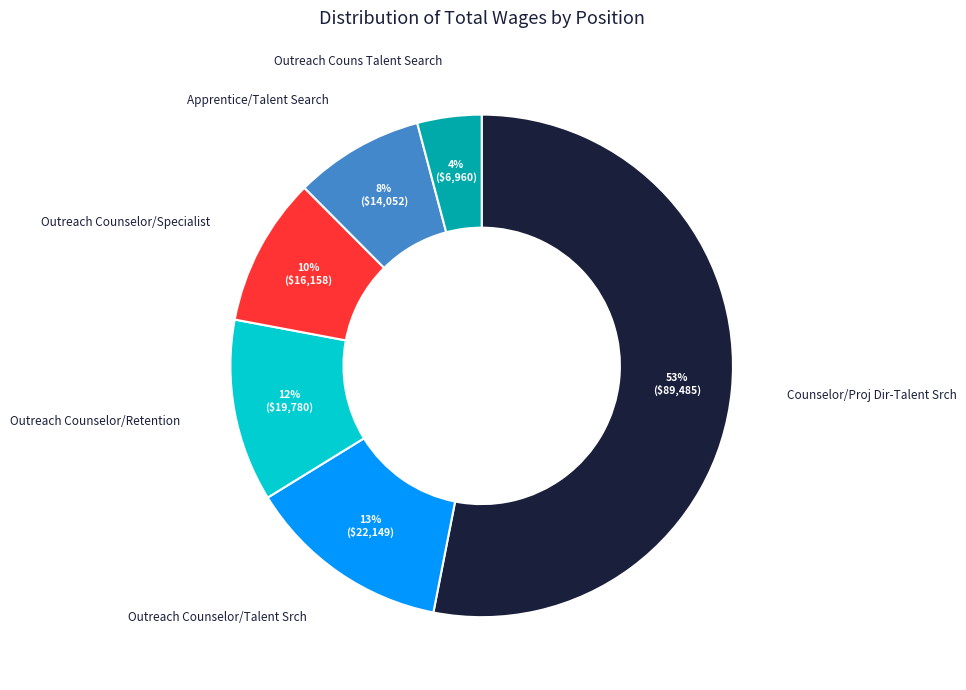

Approximately how many times larger is the value at Outreach Couns Talent Search compared to Counselor/Proj Dir-Talent Srch?

0.1